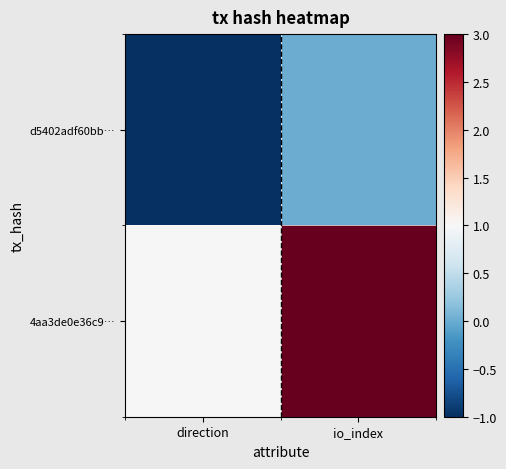

List the series in order of their peak value, lowest first.

d5402adf60bb…, 4aa3de0e36c9…